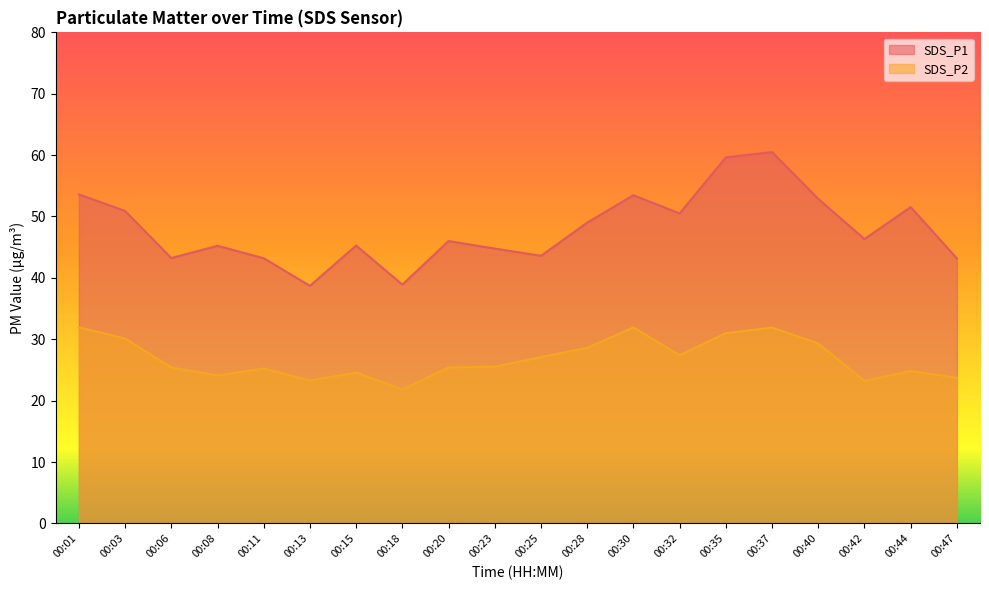

Where is the first local maximum for SDS_P1?

00:08